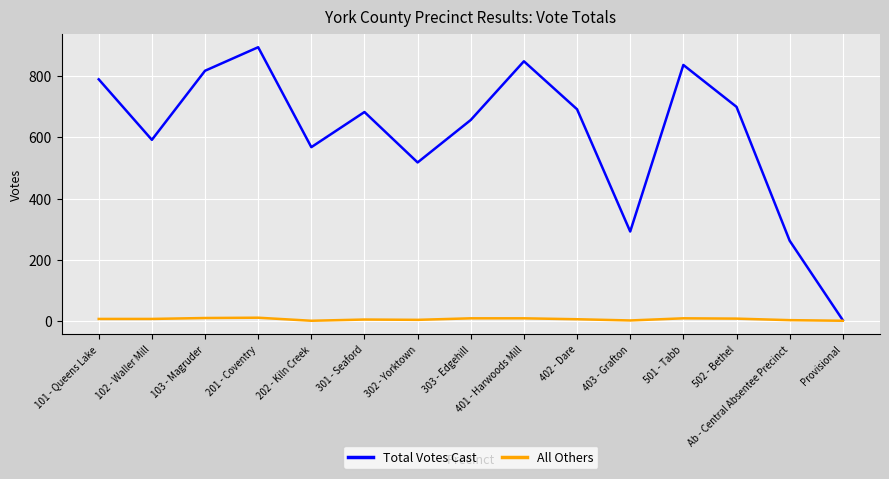

Rank the series by their average value, from lowest to highest.

All Others, Total Votes Cast